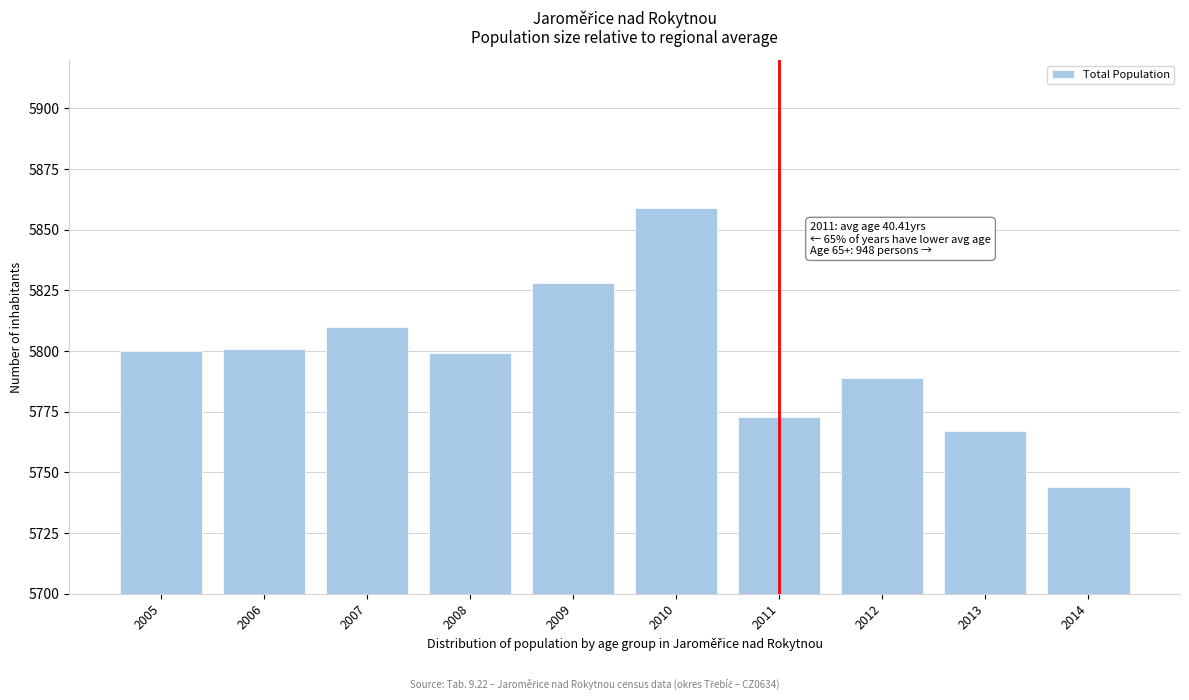

Reading left to right, list all the values displayed in this chart.

5800	5801	5810	5799	5828	5859	5773	5789	5767	5744